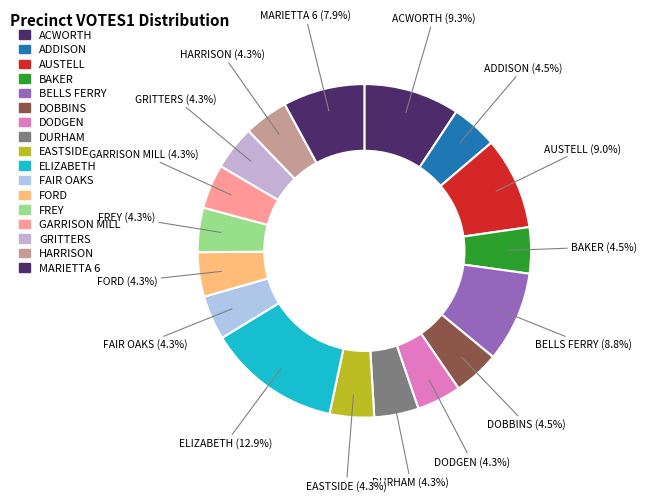

Which category has the smallest portion of the pie?

DODGEN